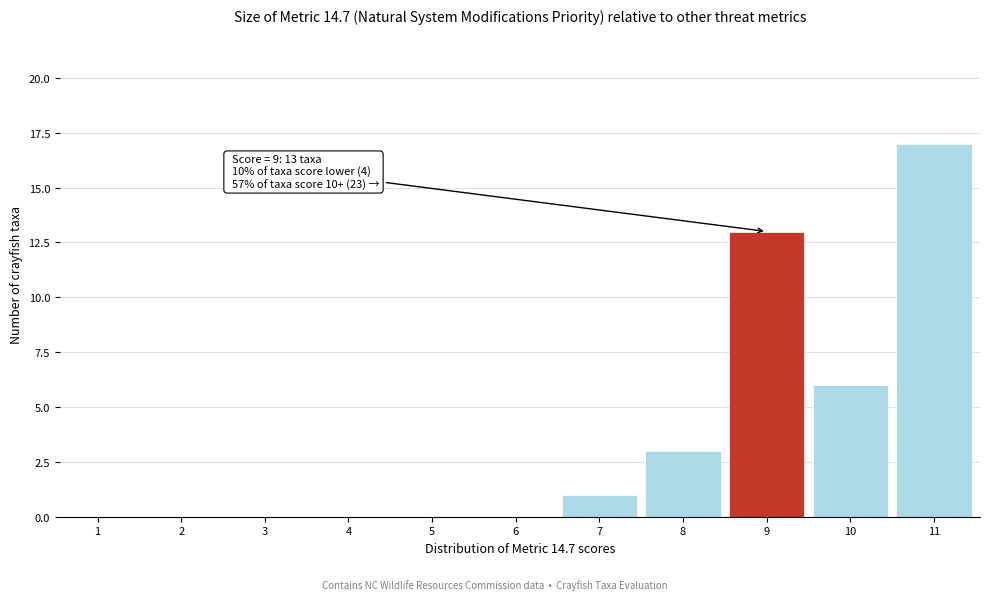

Reading left to right, what are all the values shown in this chart?

1=0	2=0	3=0	4=0	5=0	6=0	7=1	8=3	9=13	10=6	11=17